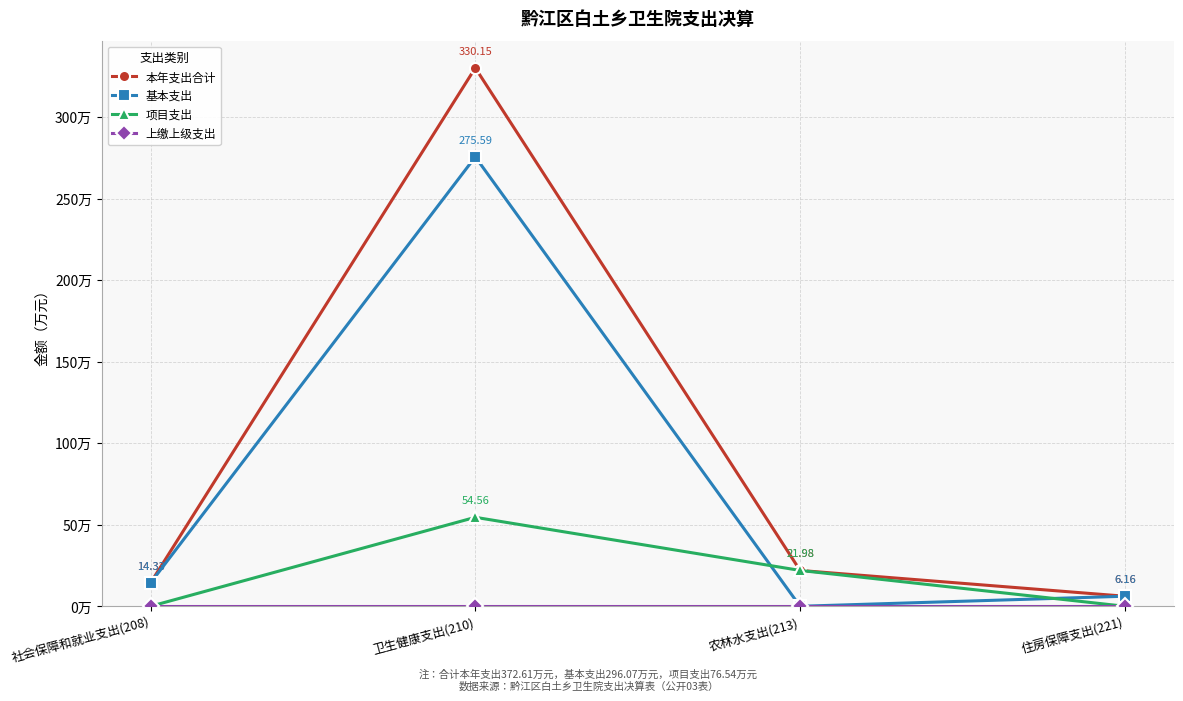

After their last crossing, which series has the higher values: 基本支出 or 项目支出?

基本支出